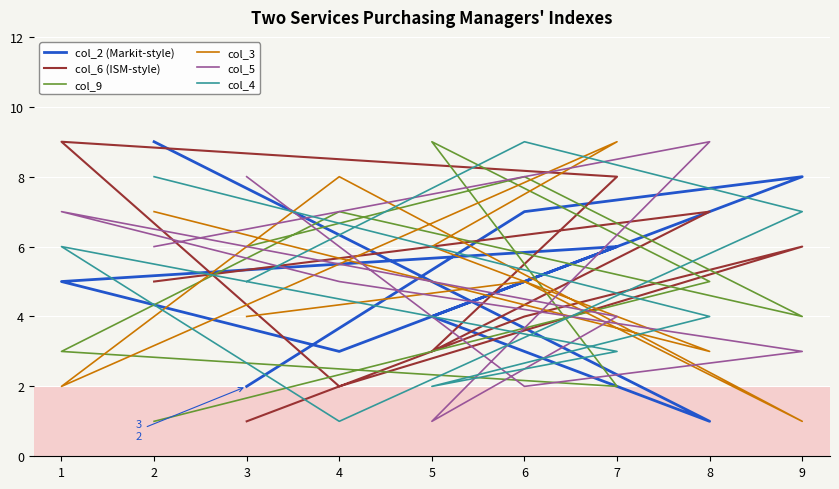

At which category does the chart reach its peak across all series?

2